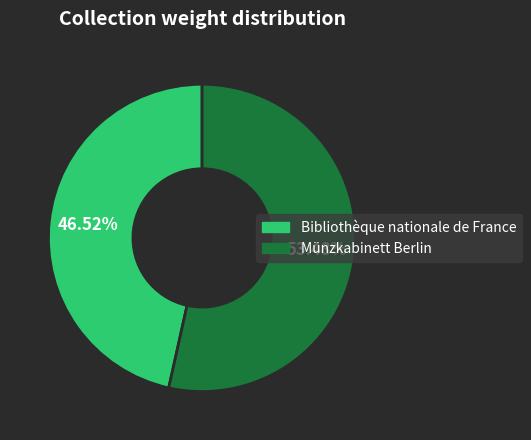

Do Bibliothèque nationale de France and Münzkabinett Berlin together represent more than half of the pie?

Yes